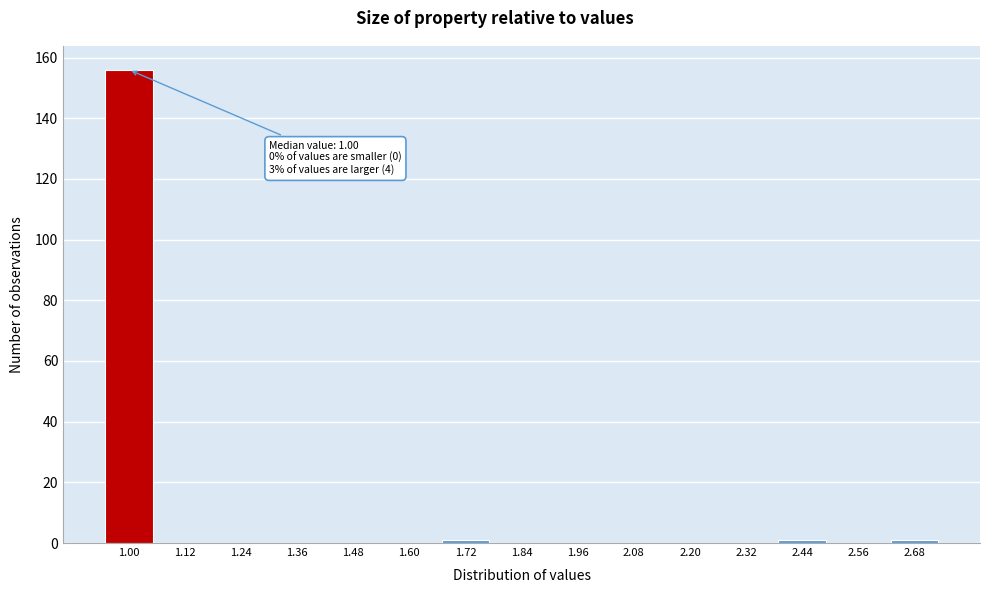

Reading left to right, what are all the values shown in this chart?

1.00=156	1.12=0	1.24=0	1.36=0	1.48=0	1.60=0	1.72=1	1.84=0	1.96=0	2.08=0	2.20=0	2.32=0	2.44=1	2.56=0	2.68=1